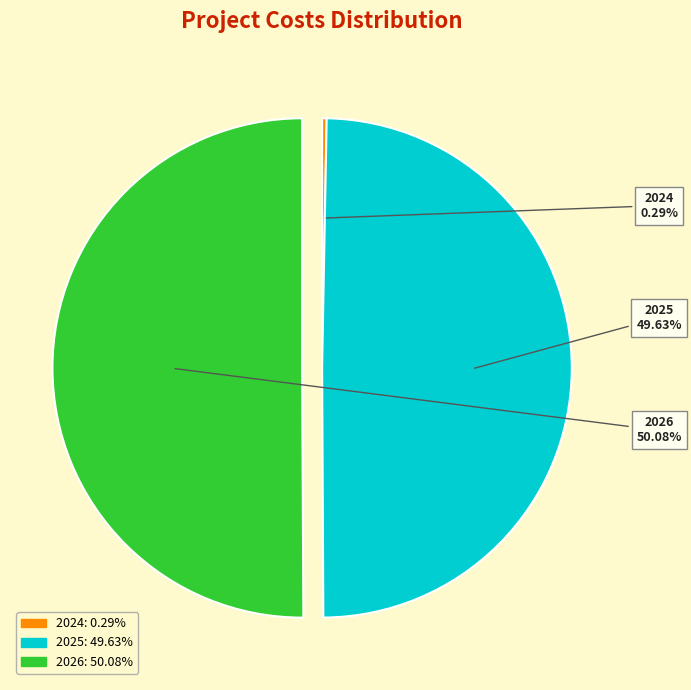

Which category has the smallest portion of the pie?

2024